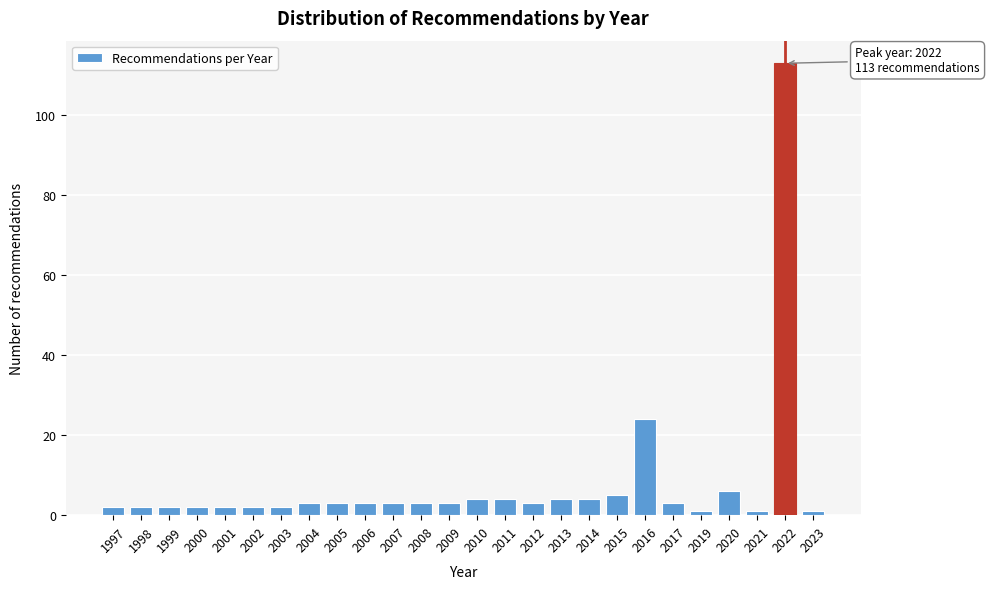

Reading left to right, extract all data points from this chart.

2	2	2	2	2	2	2	3	3	3	3	3	3	4	4	3	4	4	5	24	3	1	6	1	113	1